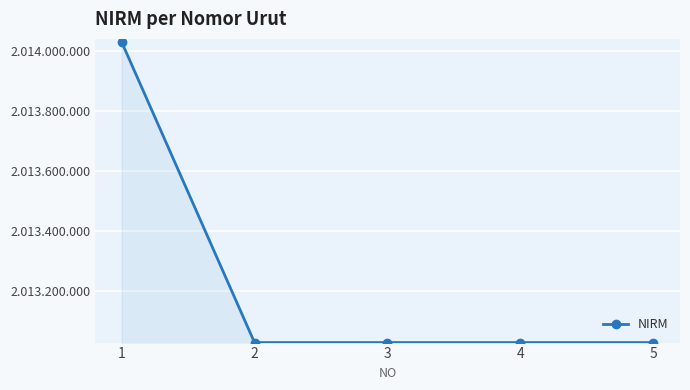

Rank the categories by value from highest to lowest.

1, 2, 5, 4, 3